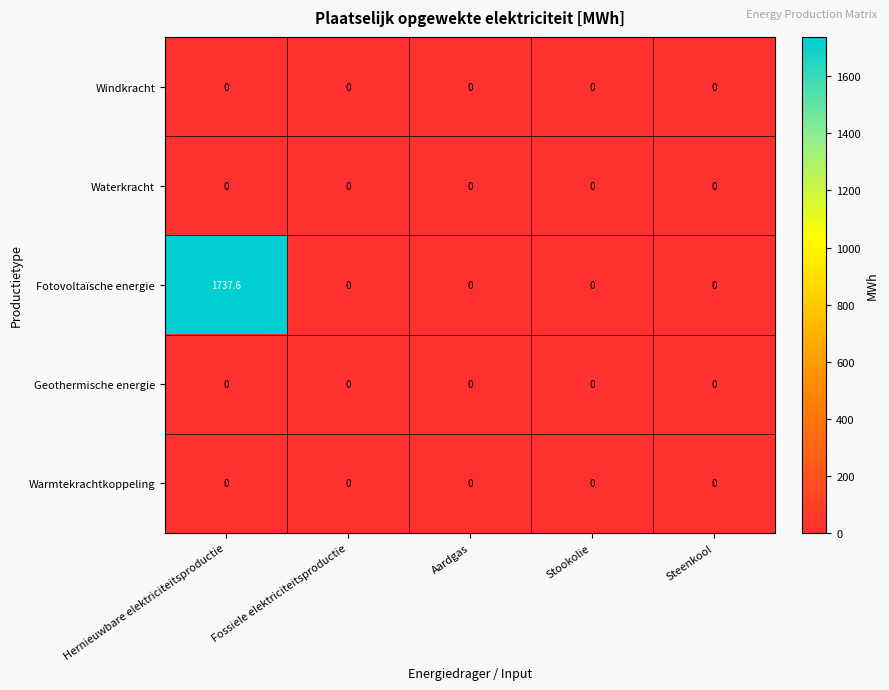

At how many categories does at least one series exceed 924?

1